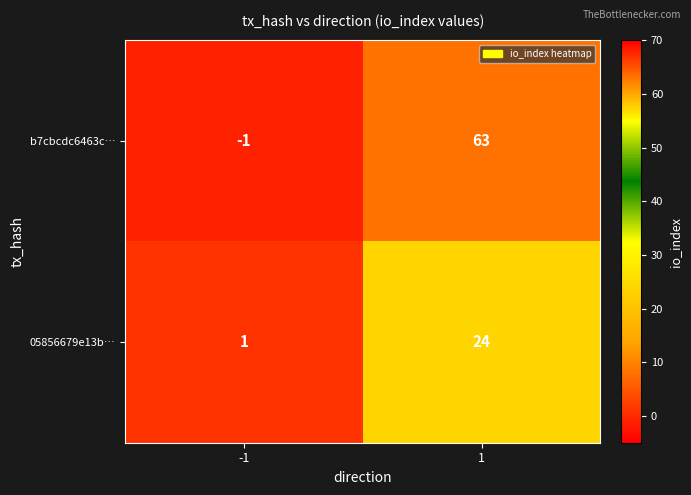

Is it true that b7cbcdc6463c… equals 63 at 1?

True